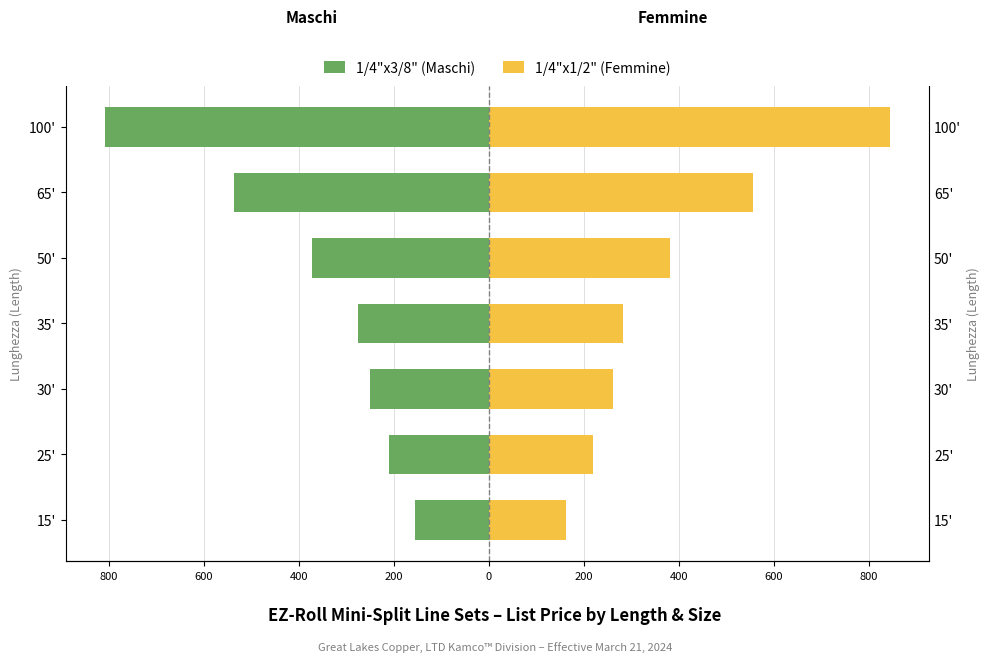

What are all the series names shown in the legend?

1/4"x3/8" (Maschi), 1/4"x1/2" (Femmine)